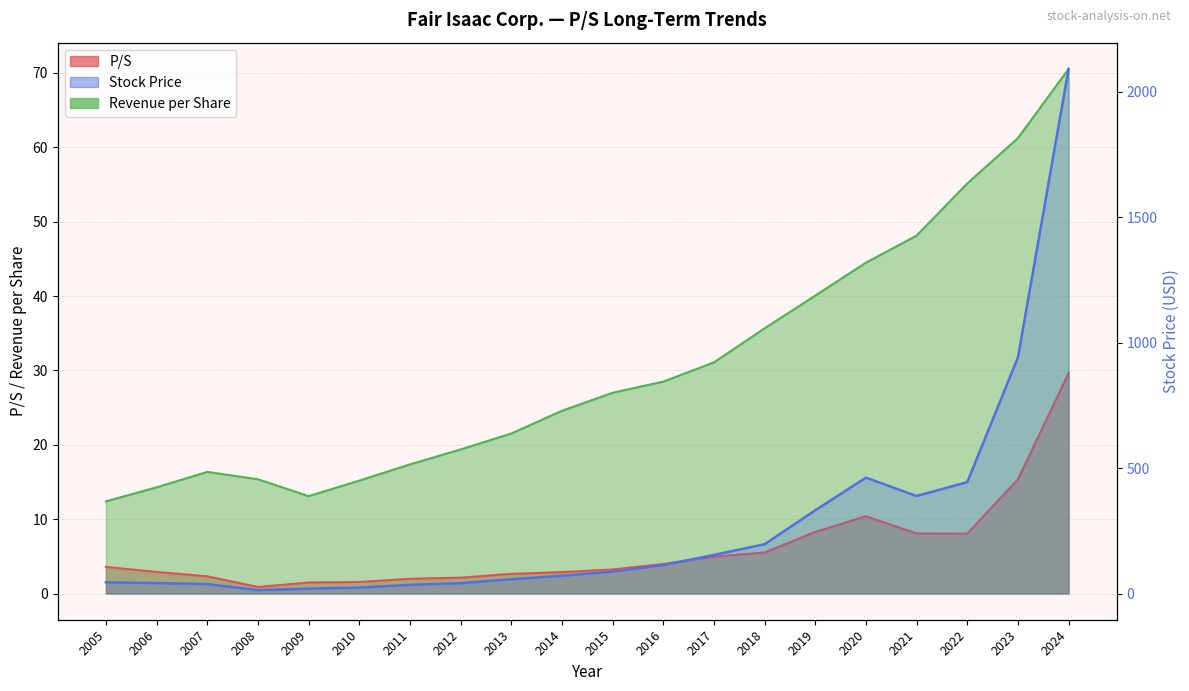

Read the Revenue per Share value at 2012.

19.4